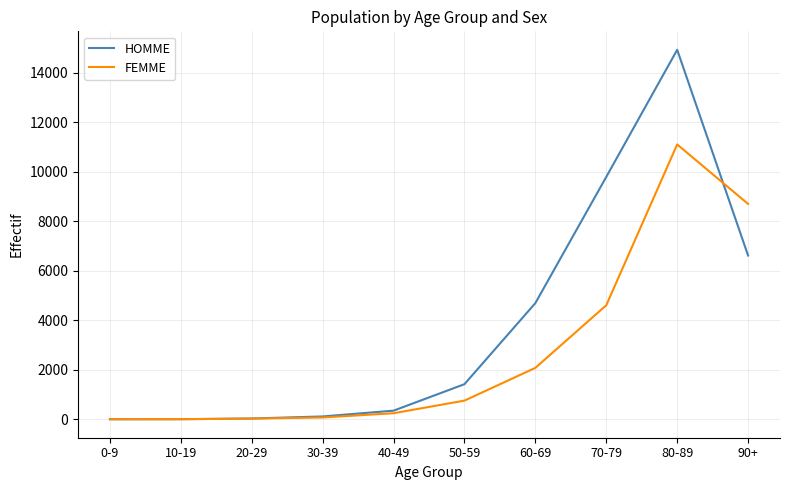

At which category is the sum across all series the highest?

80-89